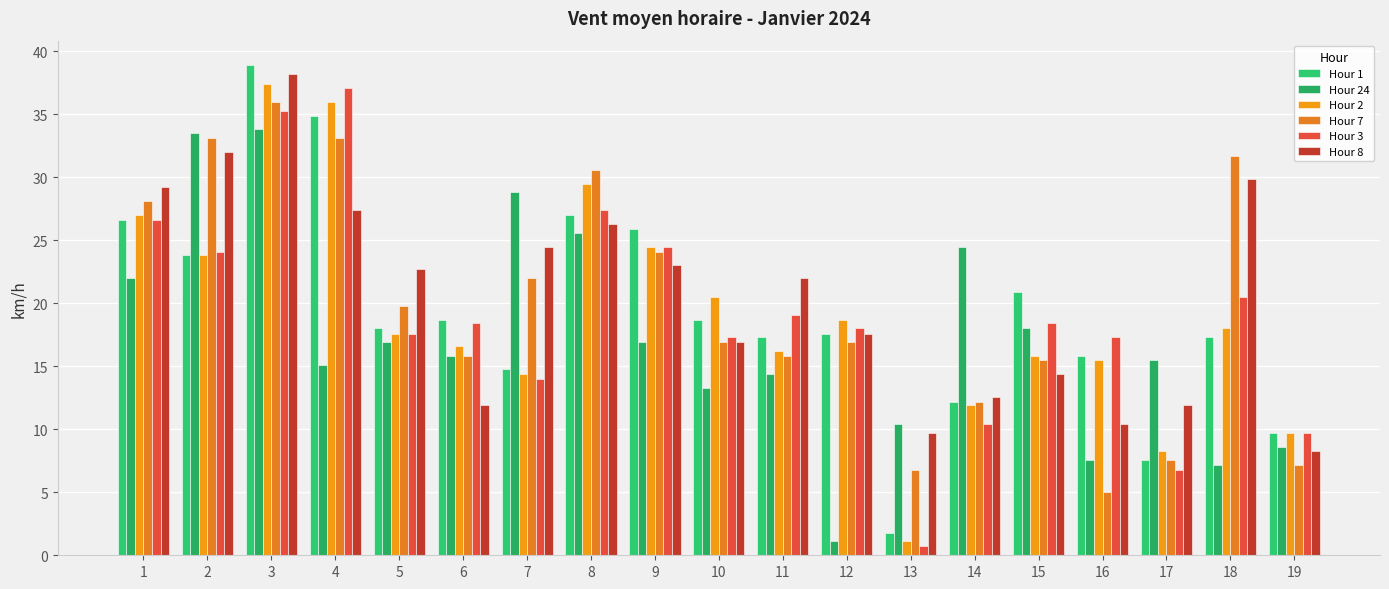

What is the difference between the highest and lowest values at 9?

9.0